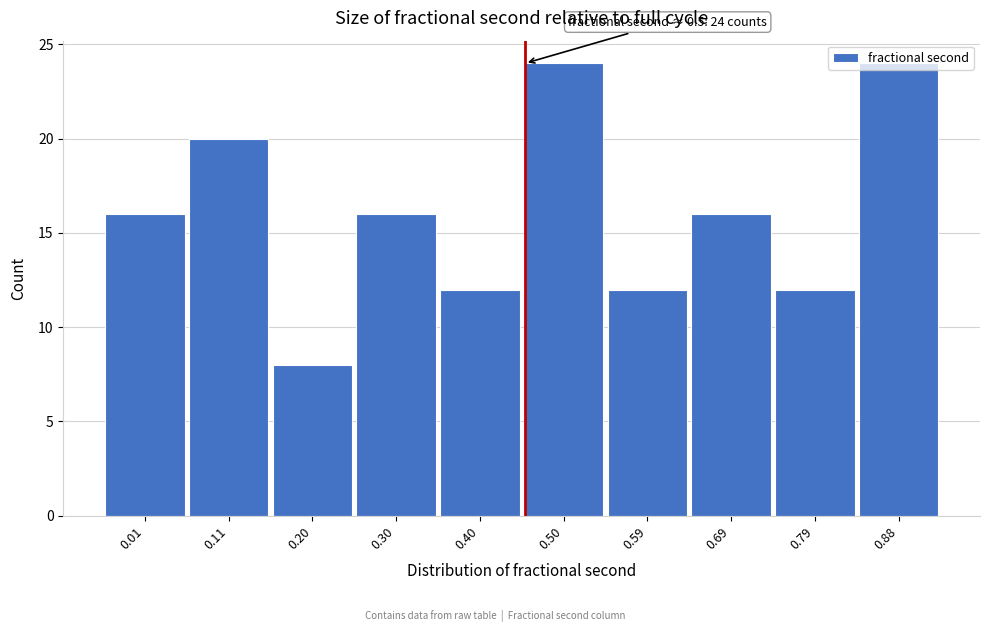

What is the value of the 7th bar from the left?

12